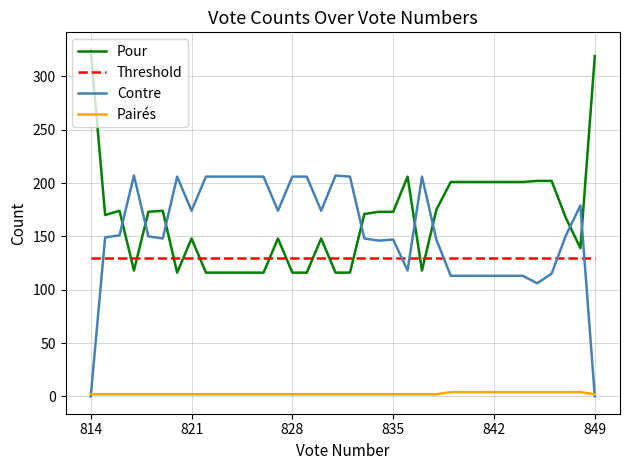

List the series in order of their peak value, highest first.

Pour, Contre, Threshold, Pairés